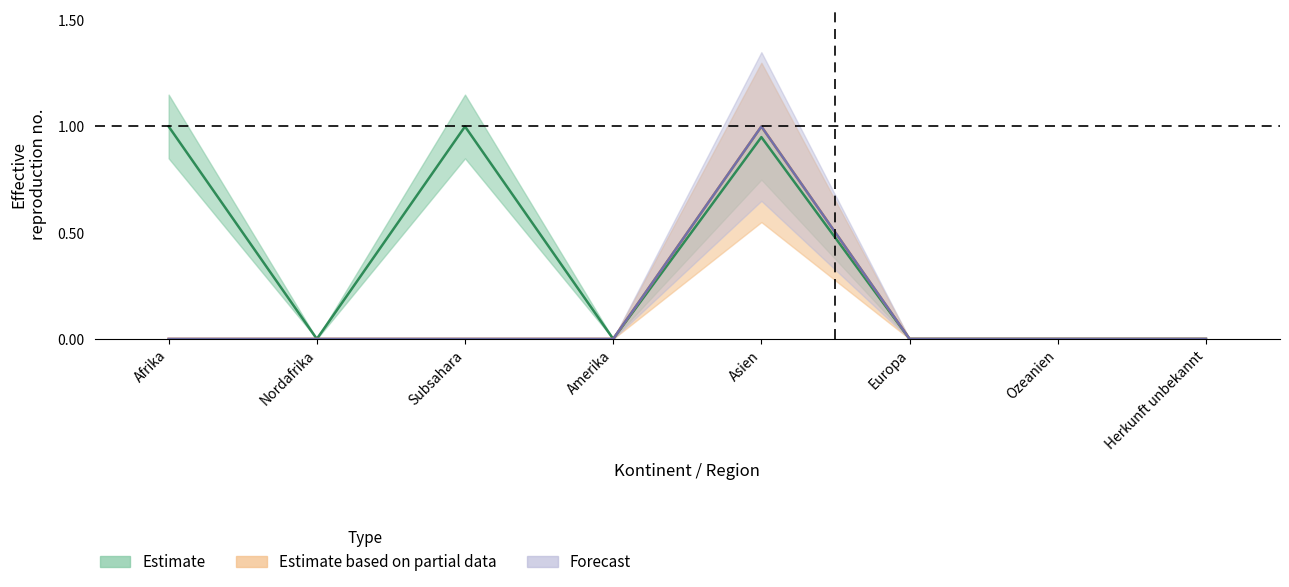

Count the Forecast values in the range 0 to 1.

8